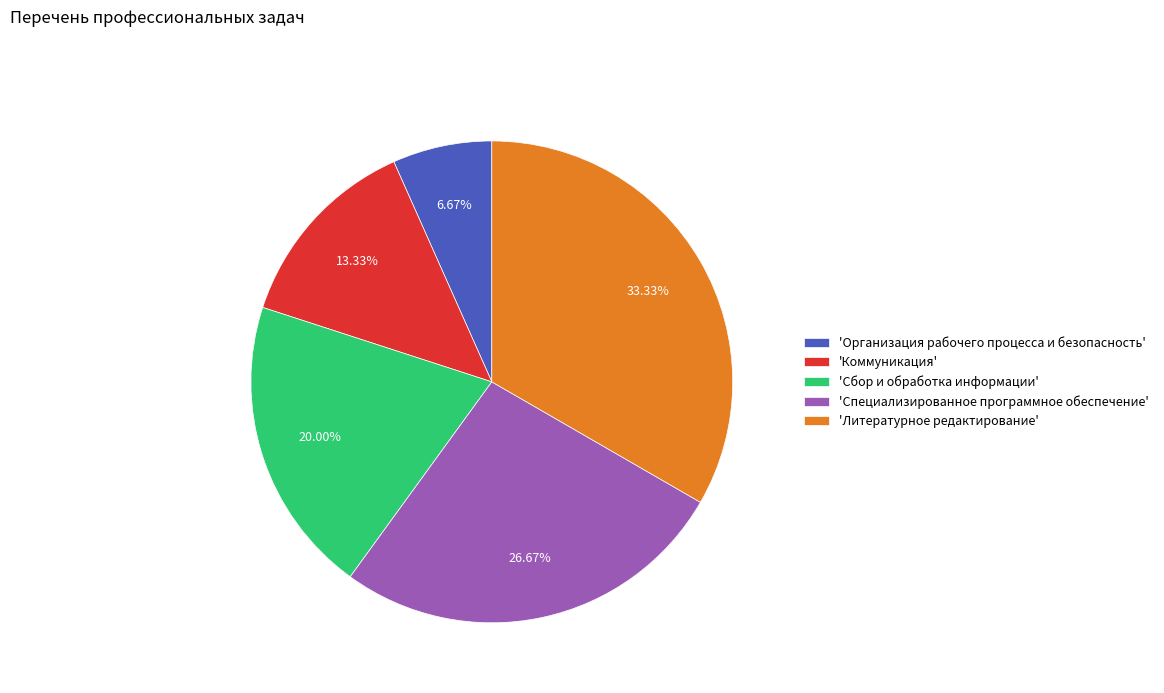

How many segments does this pie chart have?

5